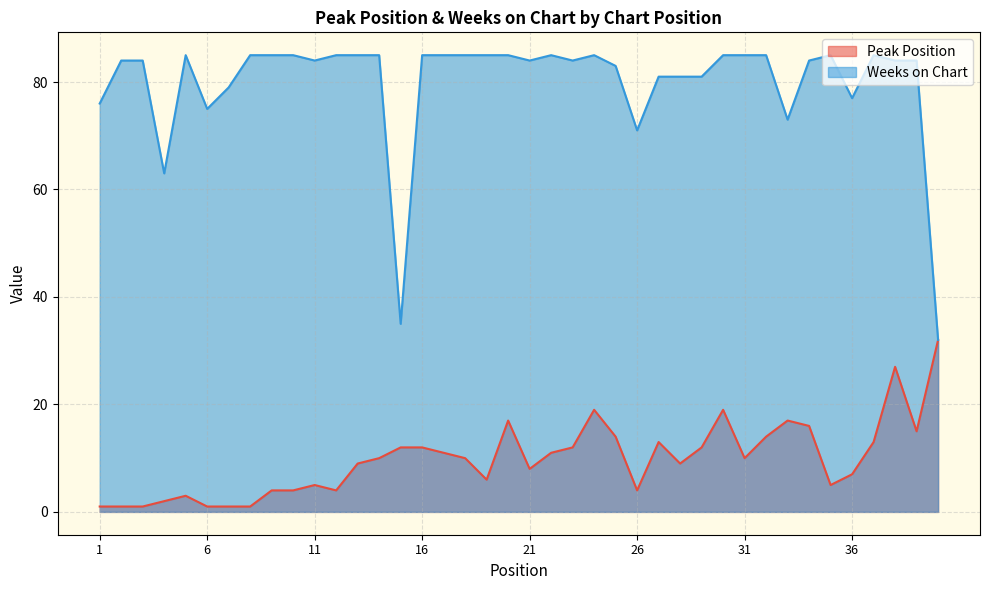

What is the approximate value of Weeks on Chart at 19, to the nearest 5?

85